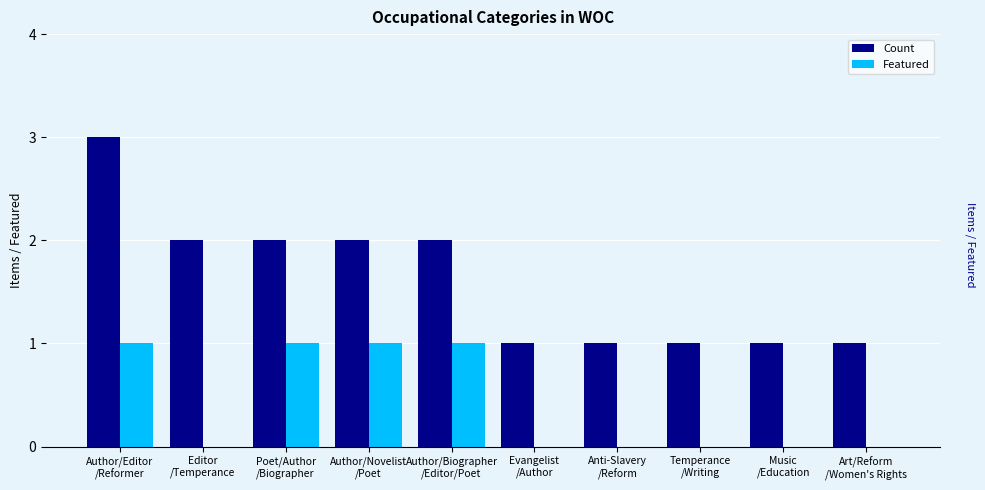

How many groups of bars are there?

10